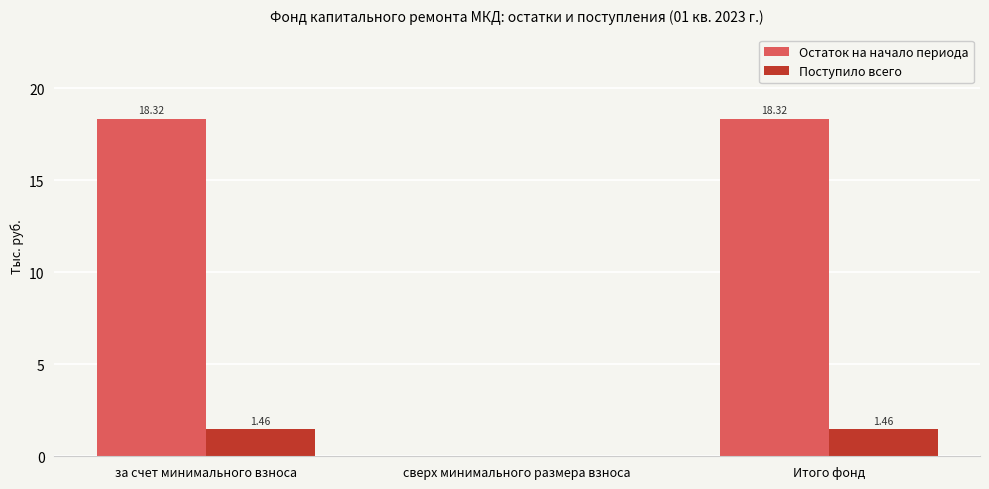

At which label does Остаток на начало периода first exceed 18?

за счет минимального взноса